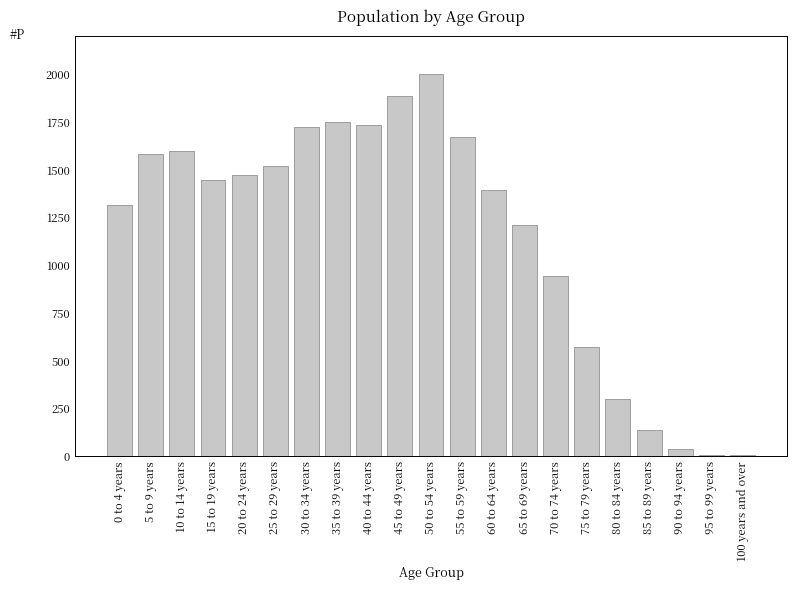

Is it true that the value at 55 to 59 years is 1675?

True